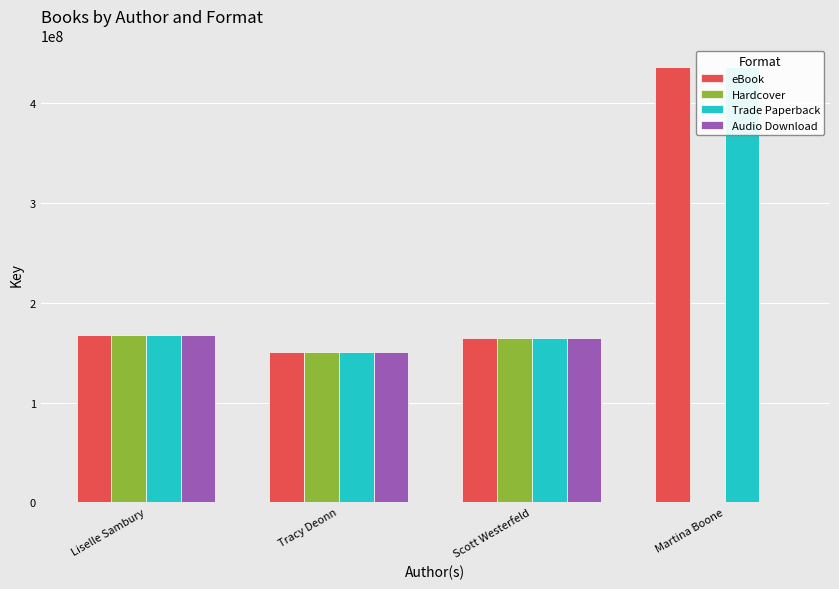

What is the average value of the Audio Download series?

120824210